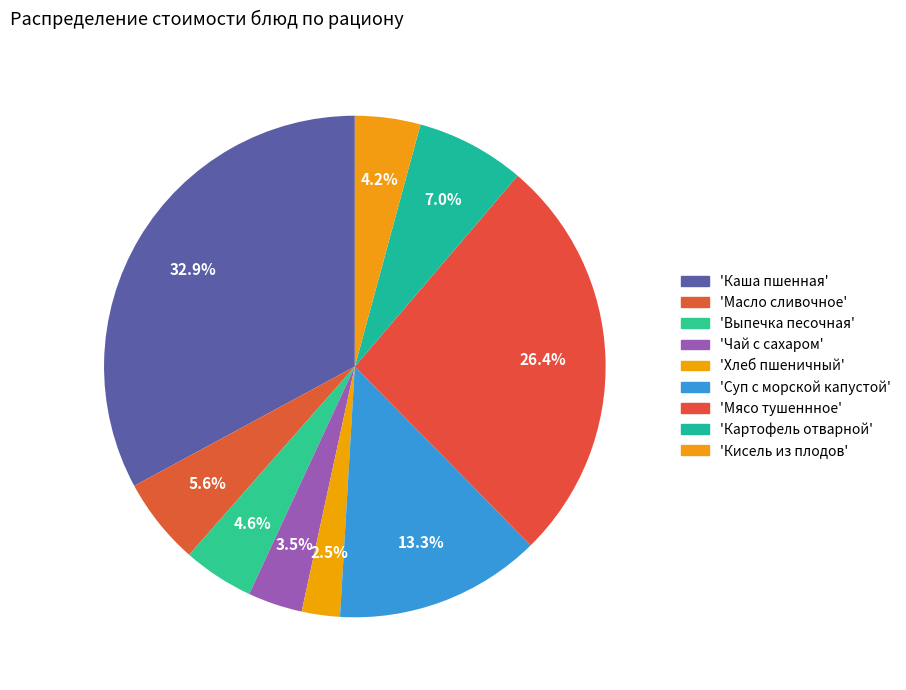

How many segments does this pie chart have?

9